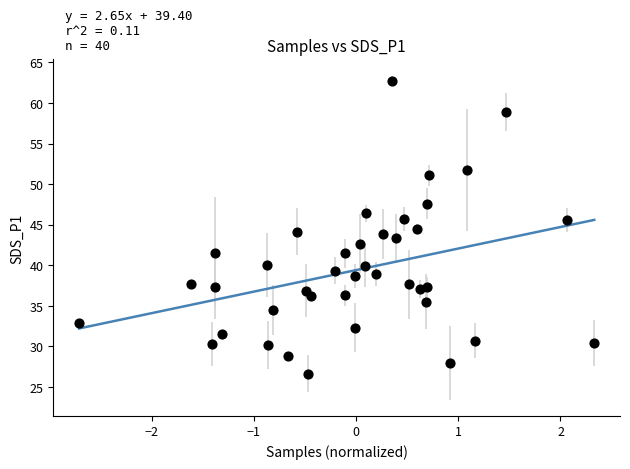

What is the range of X values (max minus min)?

5.0